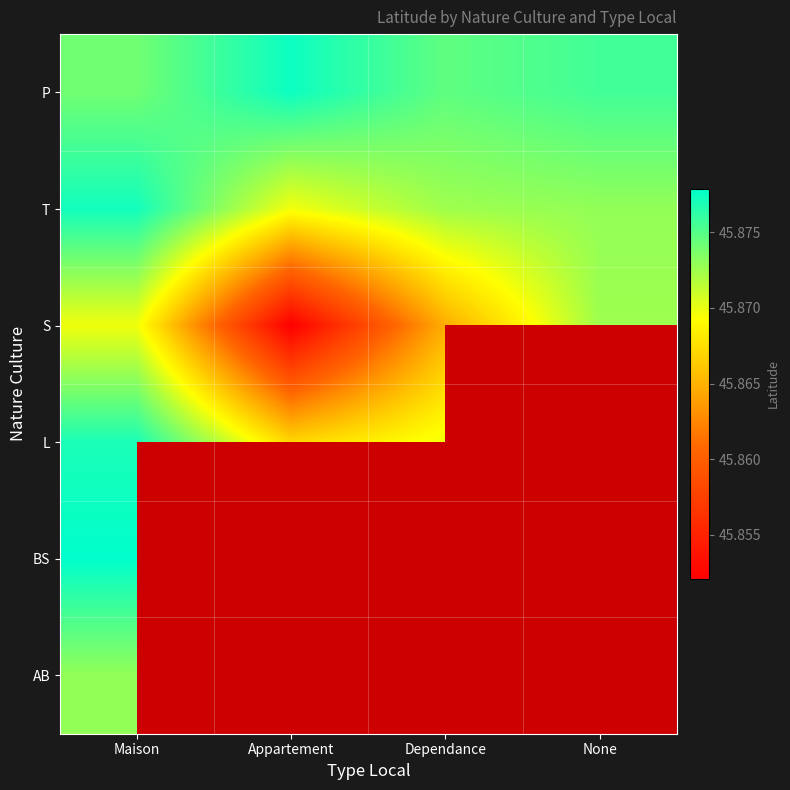

The L series shows 45.9 at Maison. True or false?

True